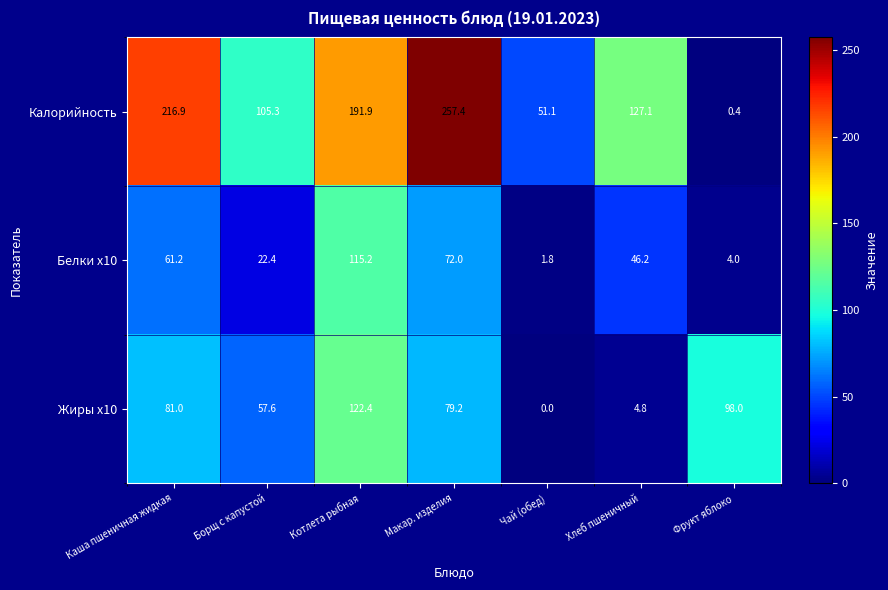

The Жиры x10 series shows 43.7 at Фрукт яблоко. True or false?

False